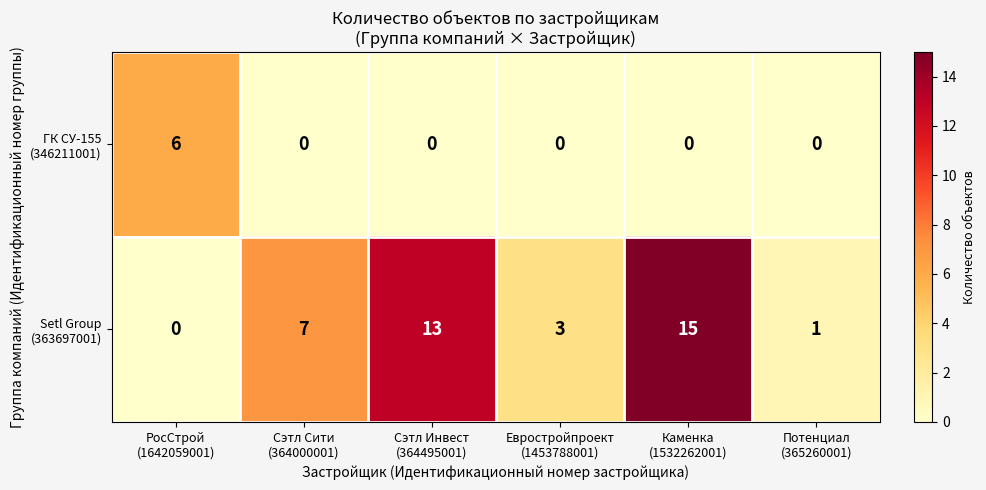

What is the maximum value shown in the chart?

15